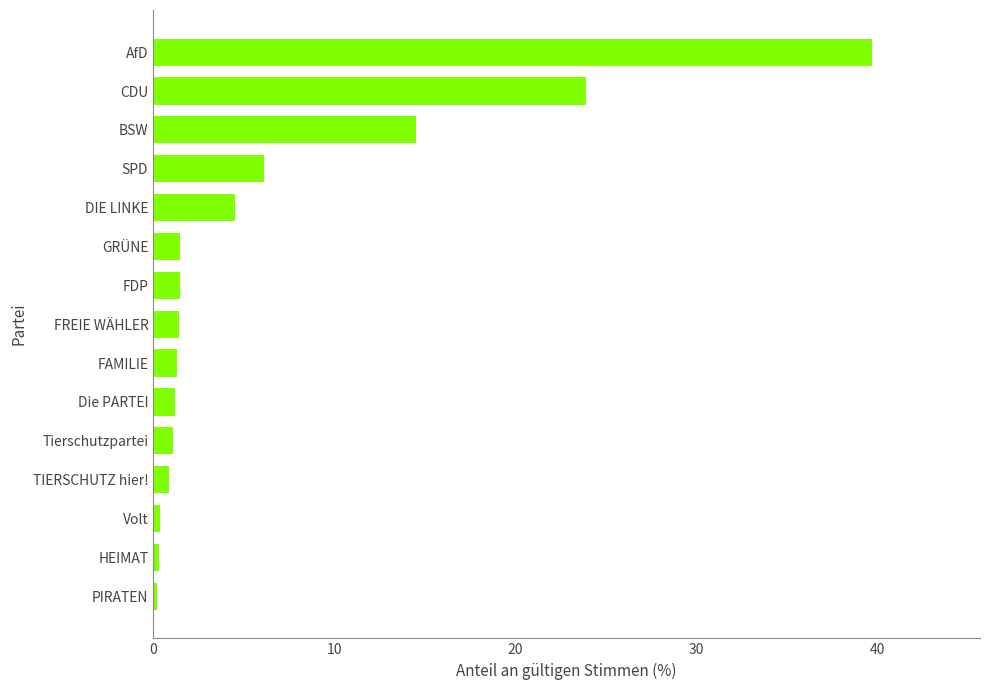

Does the chart contain stacked bars?

No